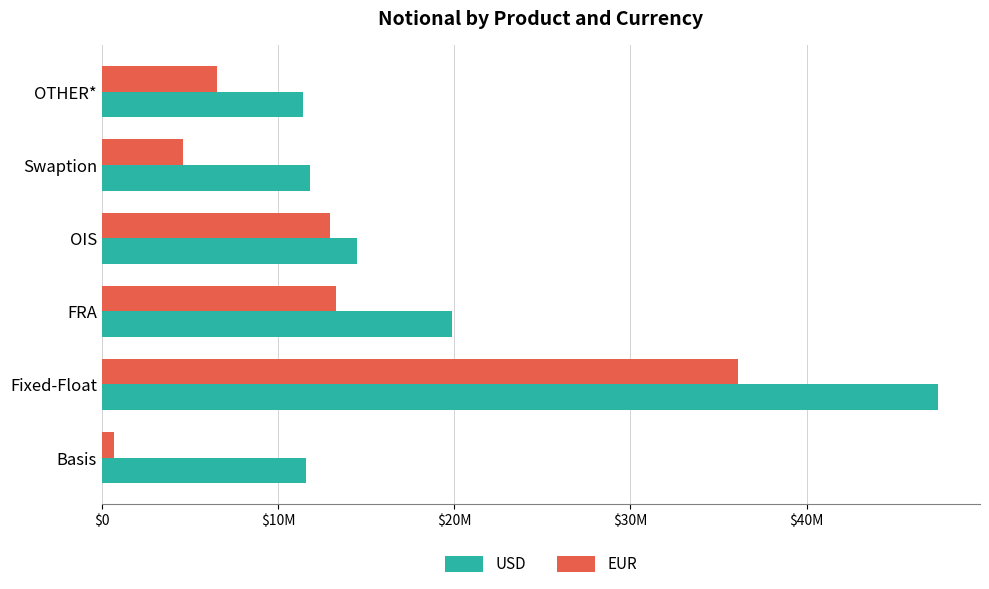

What are all the series names shown in the legend?

USD, EUR